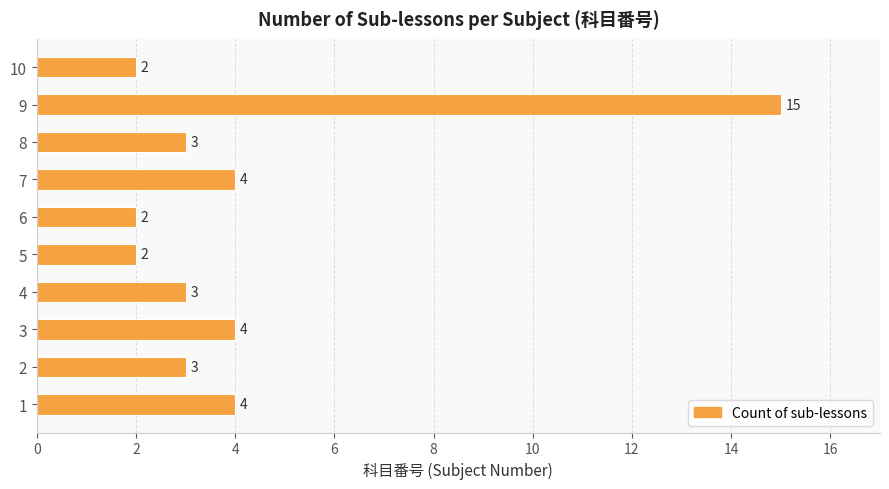

Reading bottom to top, extract all data points from this chart.

1=4	2=3	3=4	4=3	5=2	6=2	7=4	8=3	9=15	10=2